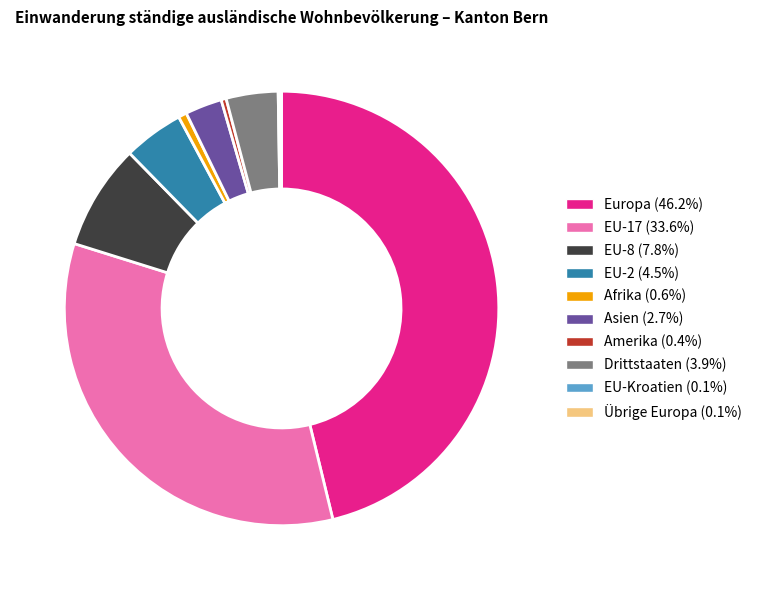

Is there any slice that represents more than half of the pie?

No